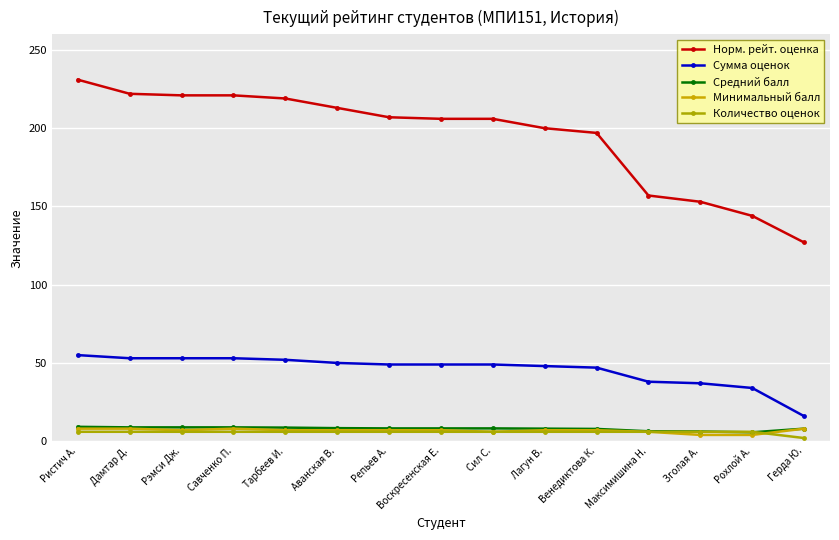

What is the spread (max minus min) of values at Венедиктова К.?

191.0